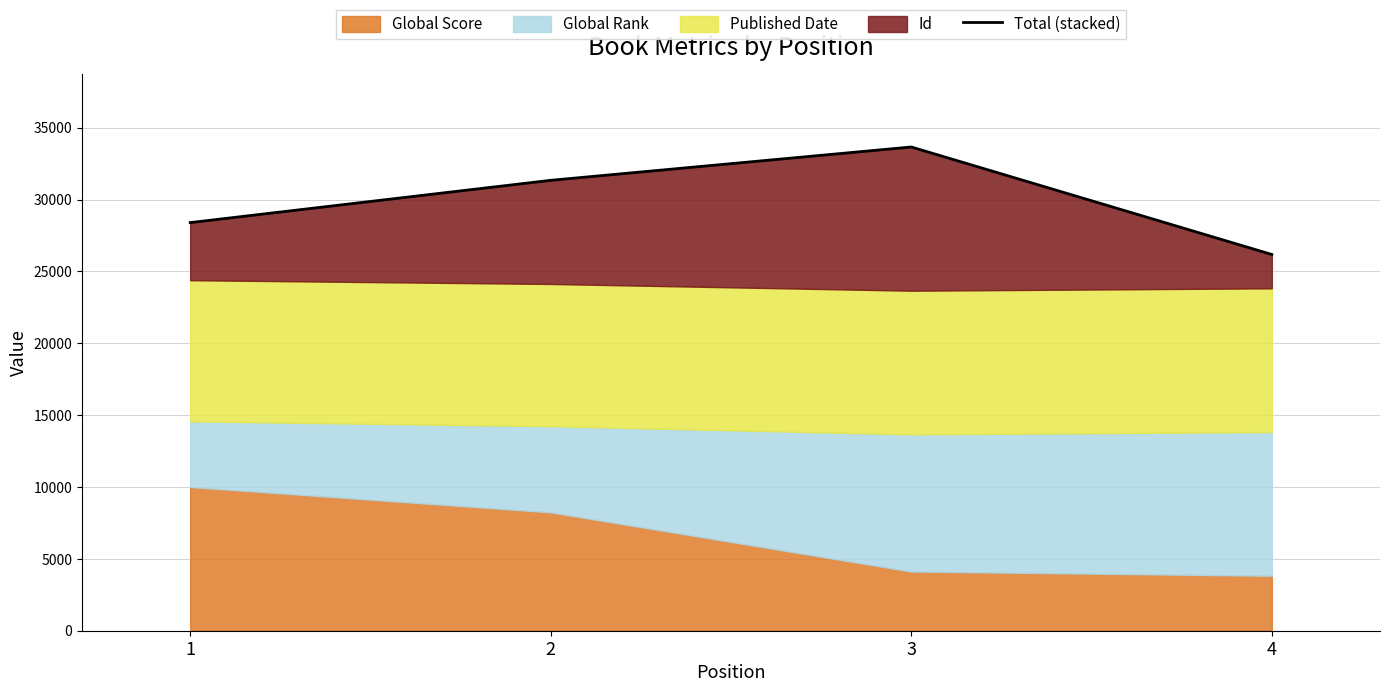

What is the sum of all values?

119572.1